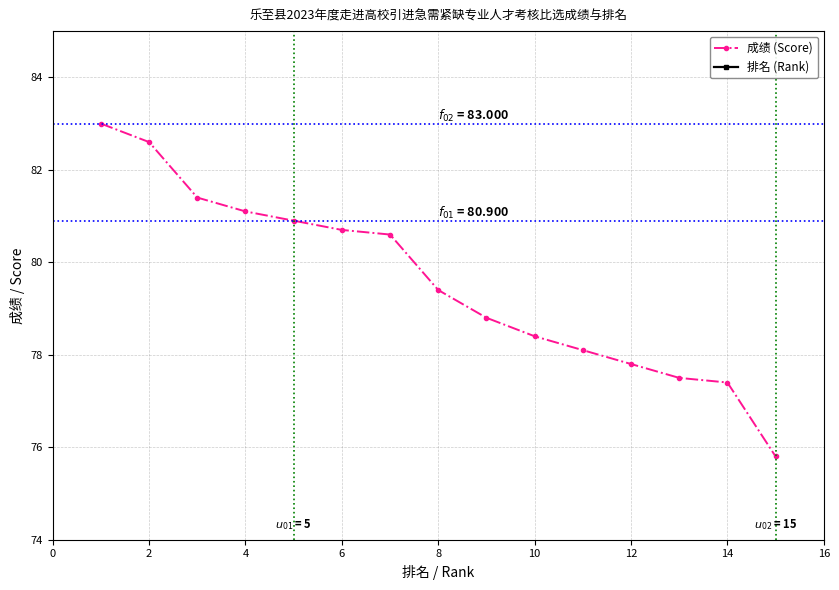

What is the maximum value for 成绩 (Score)?

83.0